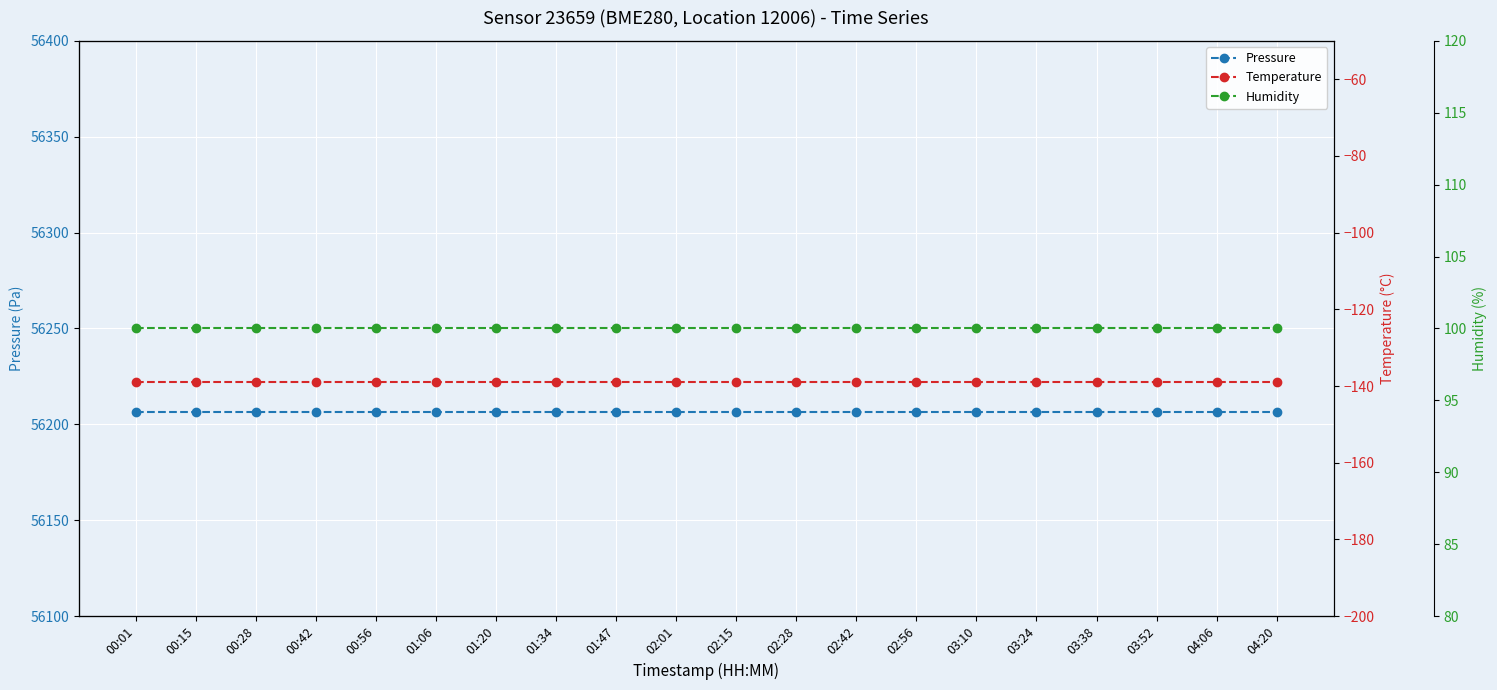

Is this an area chart (filled region under the line)?

No